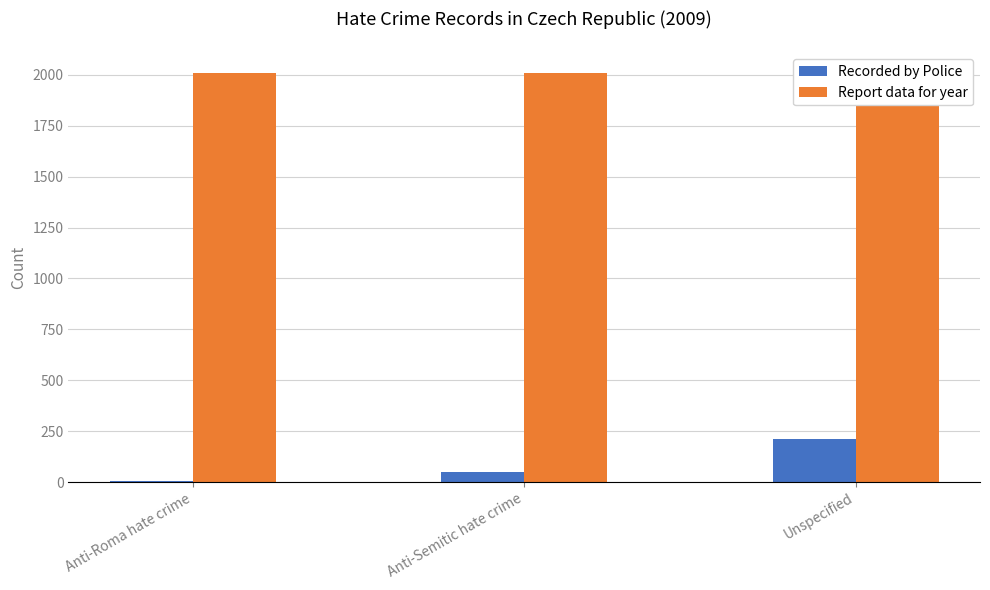

Reading right to left, transcribe all the data shown in this chart.

Recorded by Police: 213	48	4
Report data for year: 2009	2009	2009